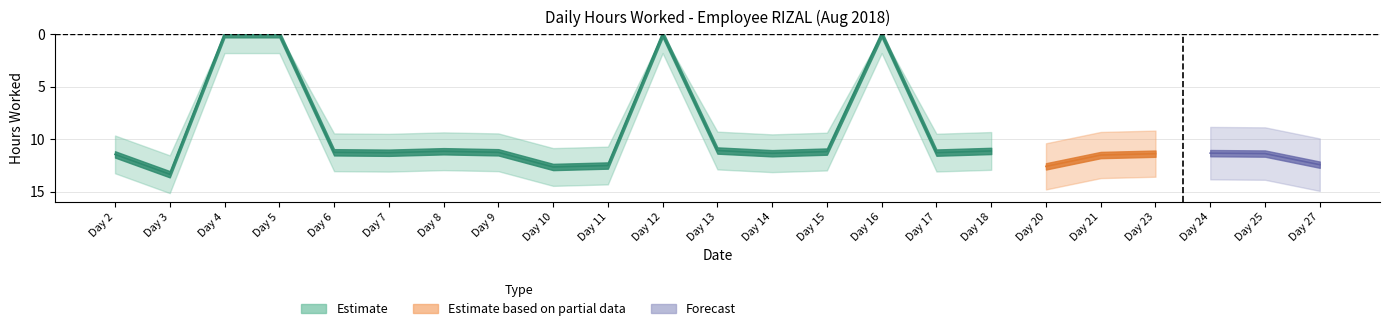

What is the difference between the maximum and second lowest values?

13.3